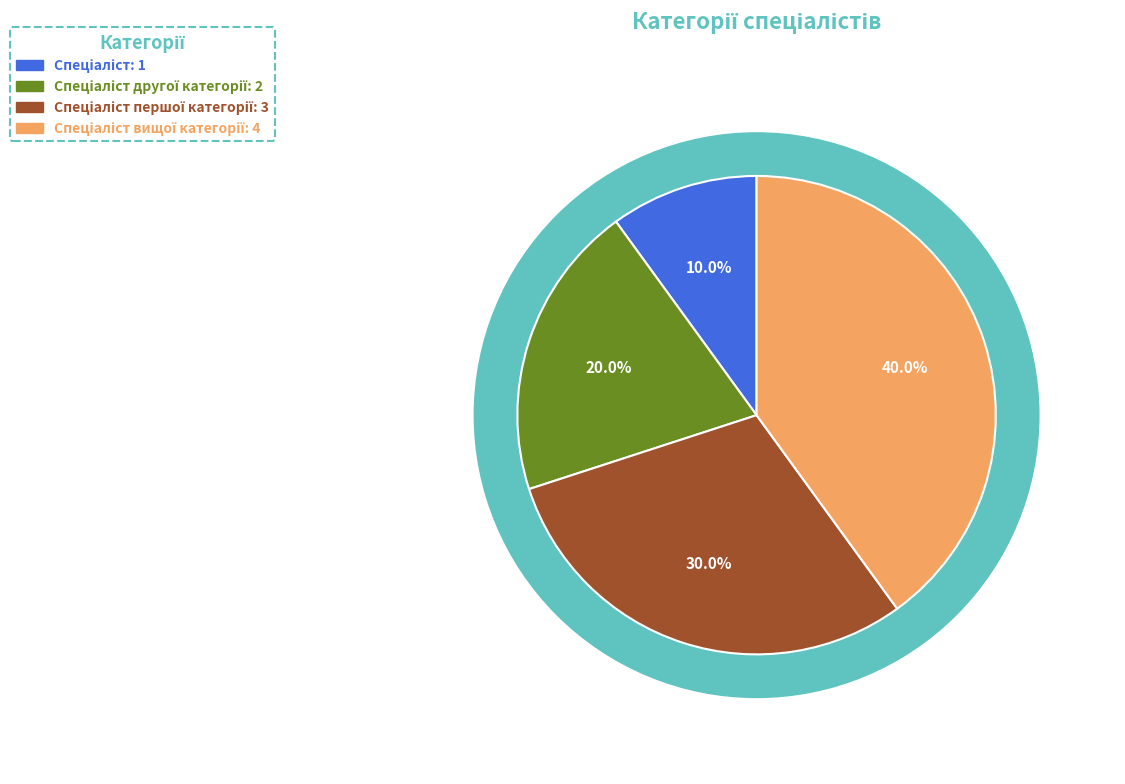

How many segments does this pie chart have?

4